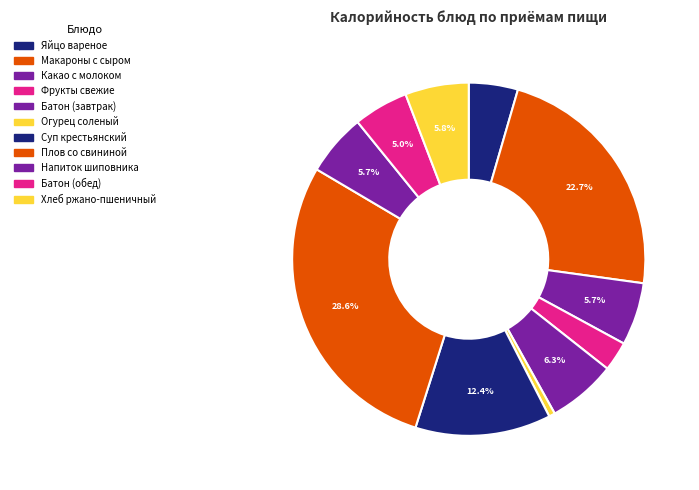

To the nearest percent, what is the difference between the largest and smallest slice percentages?

28%